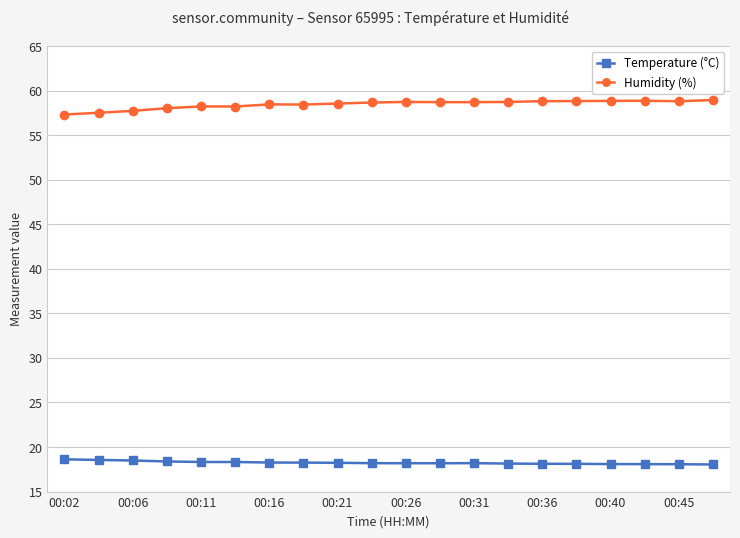

Rank the series by their average value, from highest to lowest.

Humidity (%), Temperature (°C)